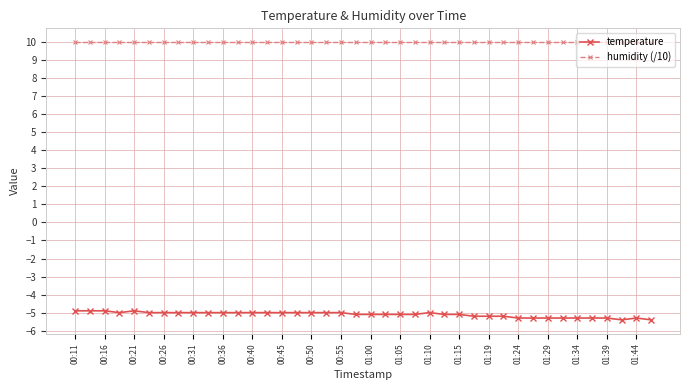

What is the average value of the humidity (/10) series?

10.0